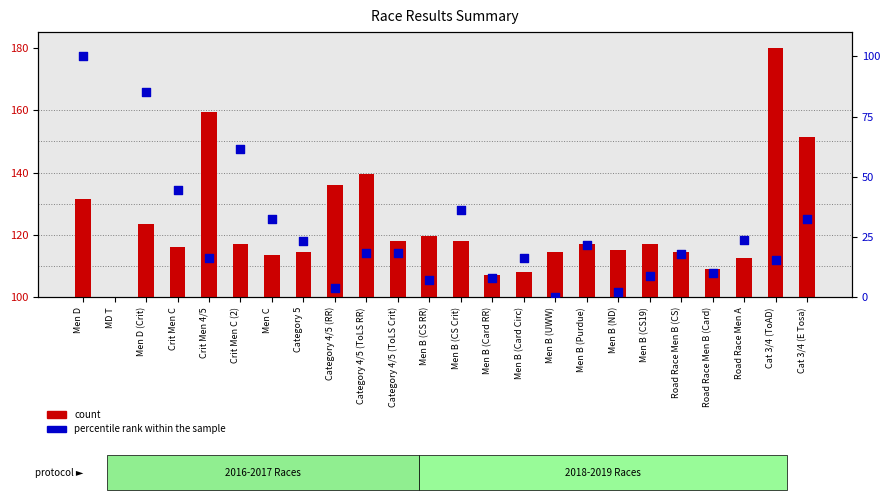

Which series has the largest total across all categories?

count